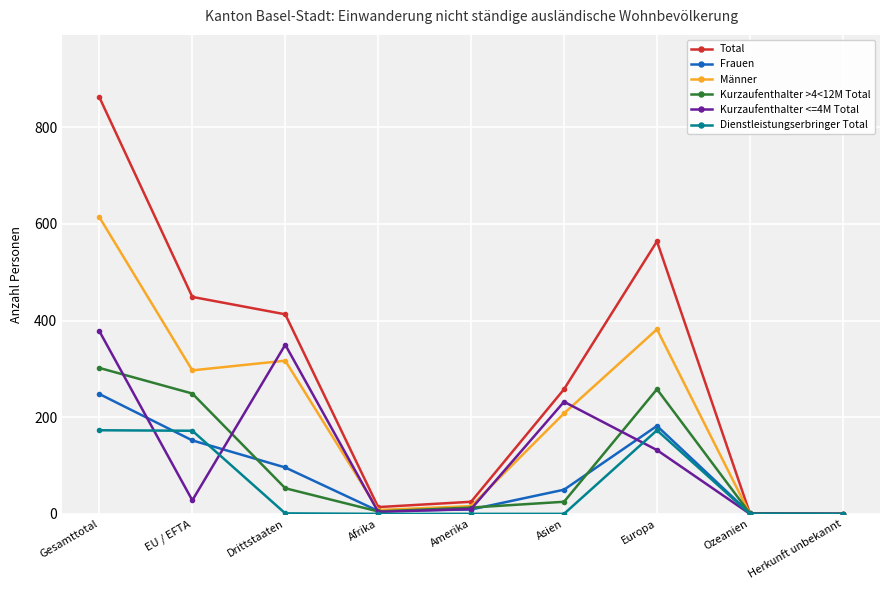

What is the label of the 2nd point from the right?

Ozeanien